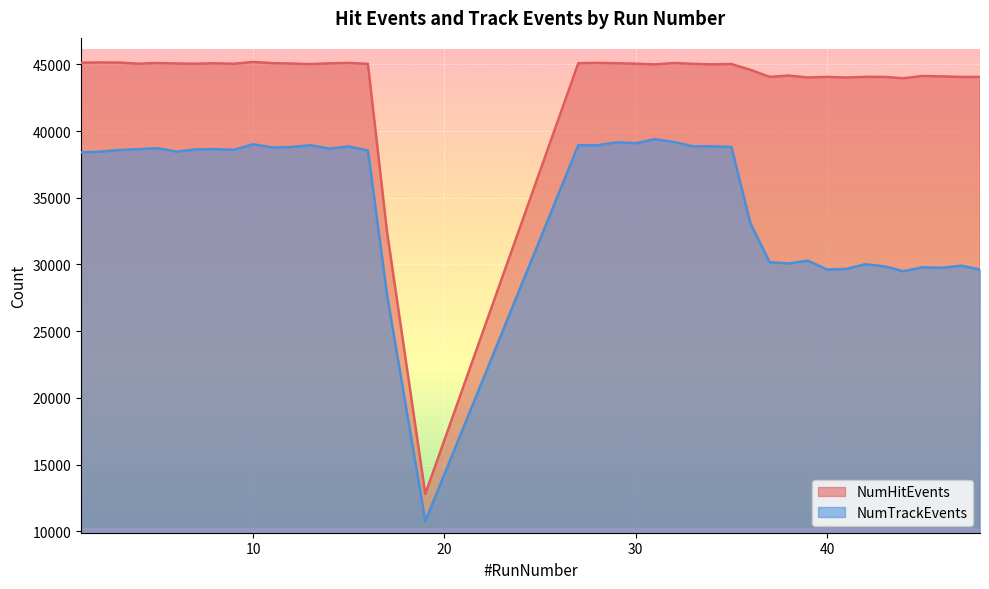

What is the value of the NumHitEvents point at the 36th from the left?

43964